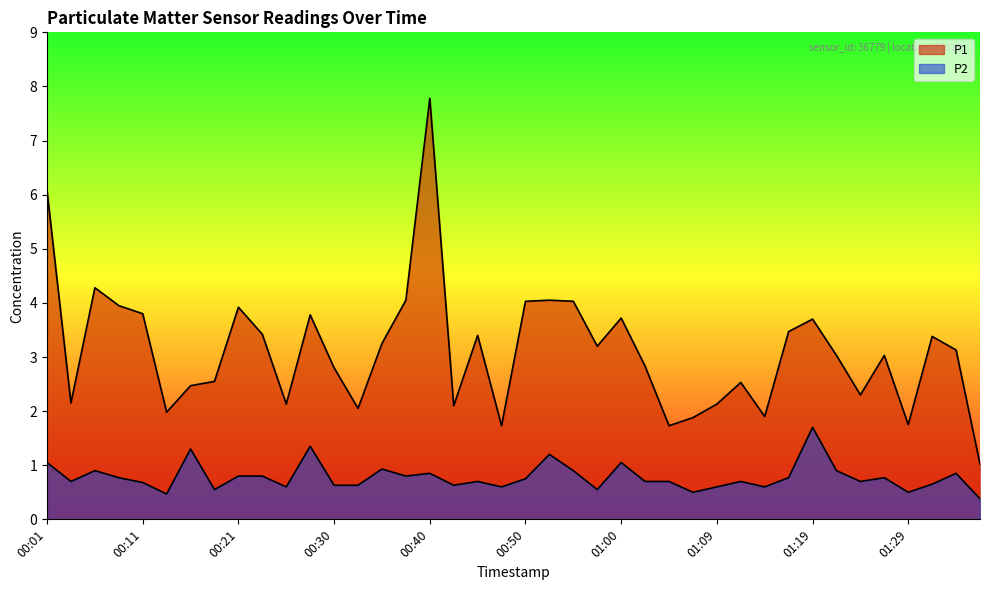

True or false: P2 has more than 0 points higher than both neighbors.

True